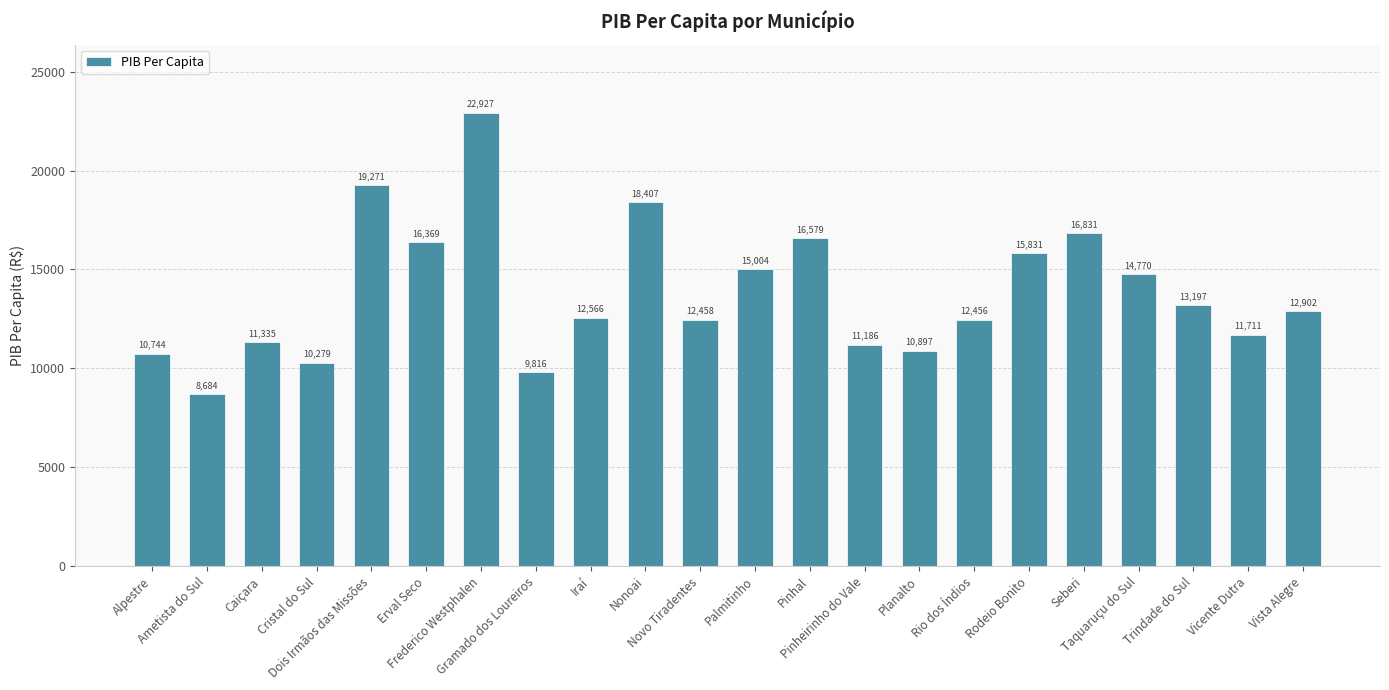

True or false: the data shows 22927.1 at Frederico Westphalen.

True